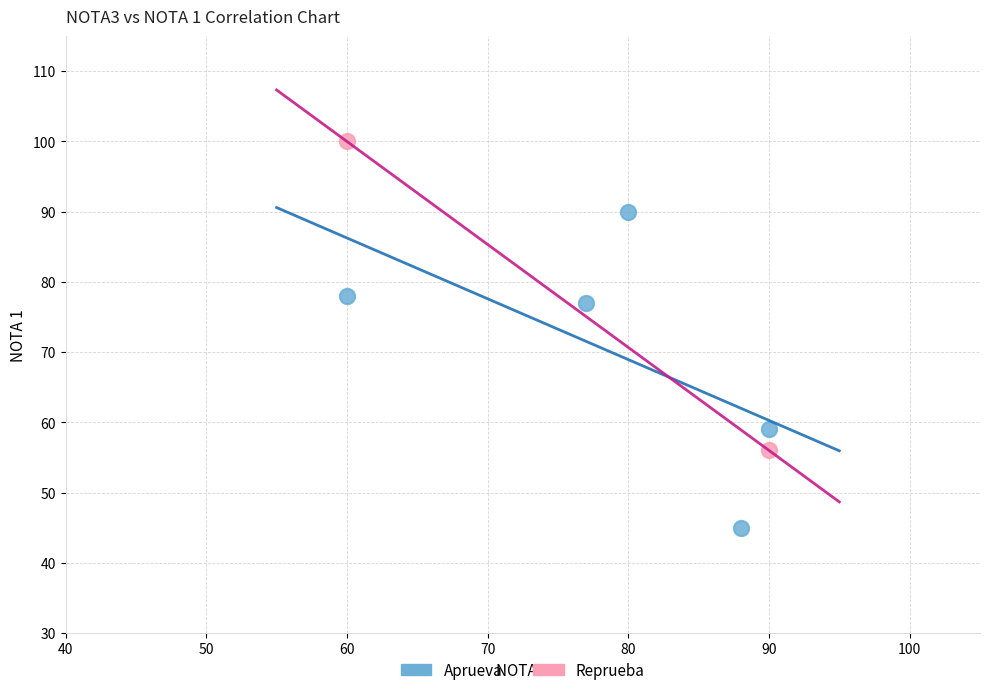

What are all the series names shown in the legend?

Aprueva, Reprueba